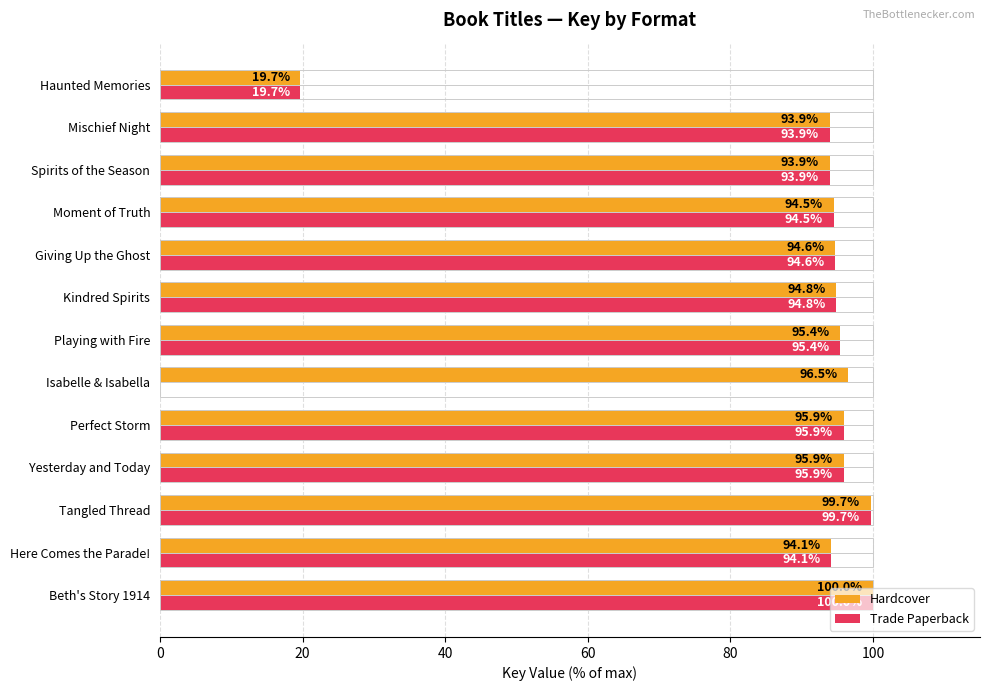

True or false: Hardcover has a value of 45.4 at Isabelle & Isabella.

False